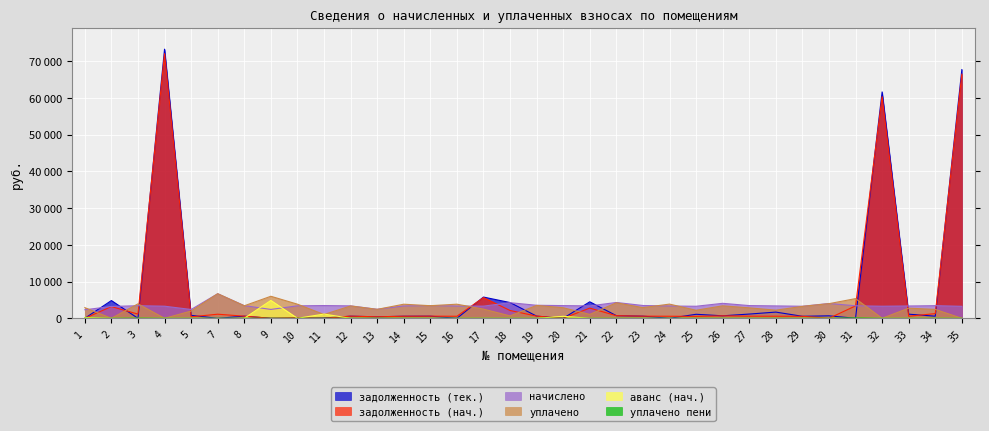

What is the spread (max minus min) of values at 1?

2904.5